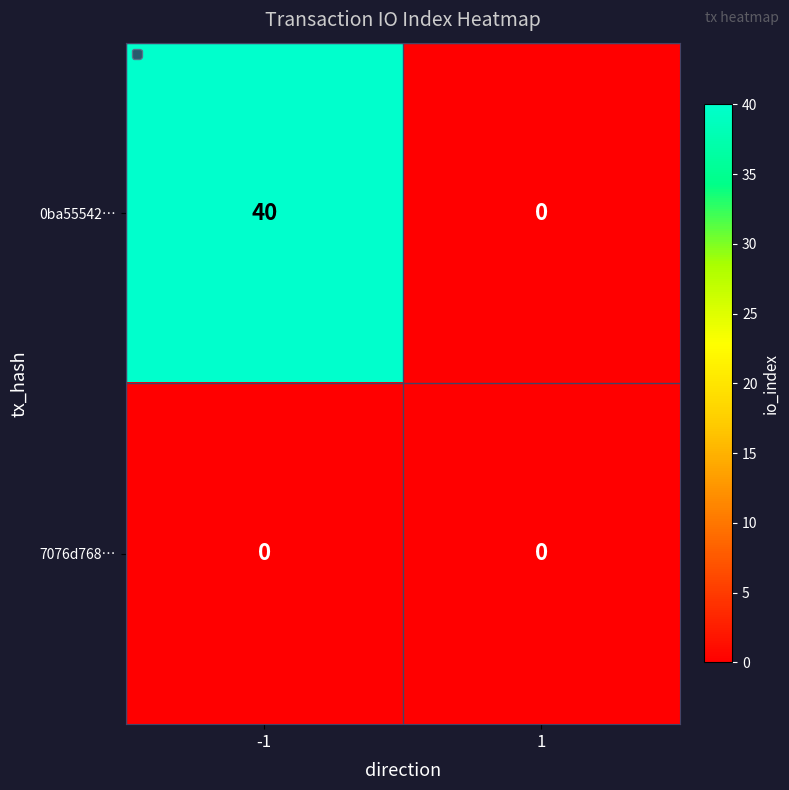

Which series changed the most between -1 and 1?

0ba55542…